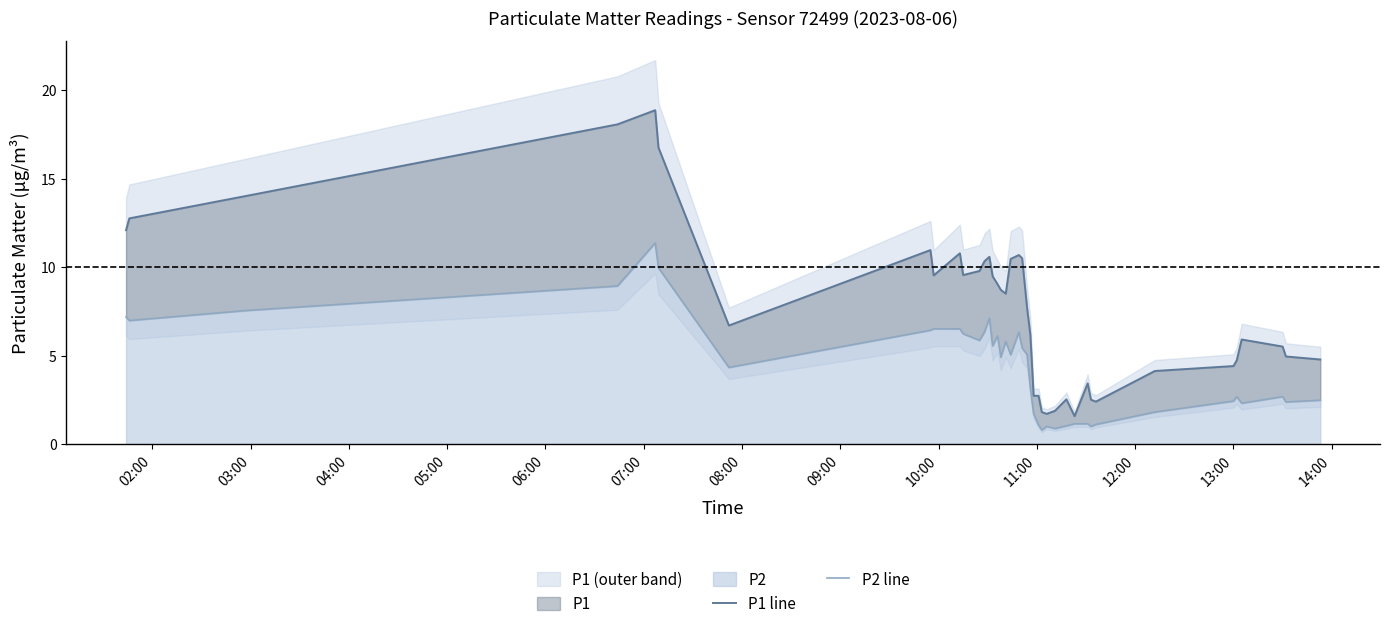

How many values in the P1 line series are below 8?

20